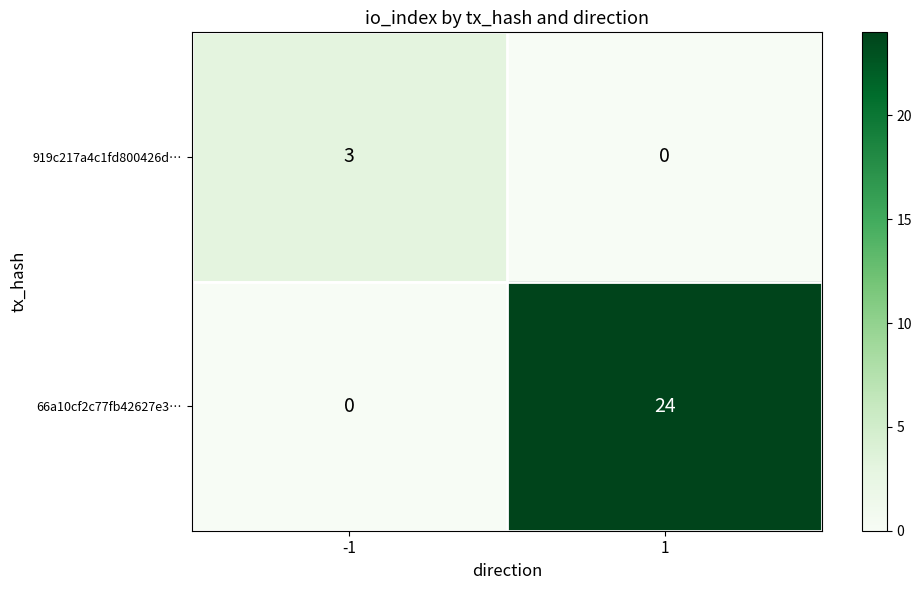

What is the spread (max minus min) of values at 1?

24